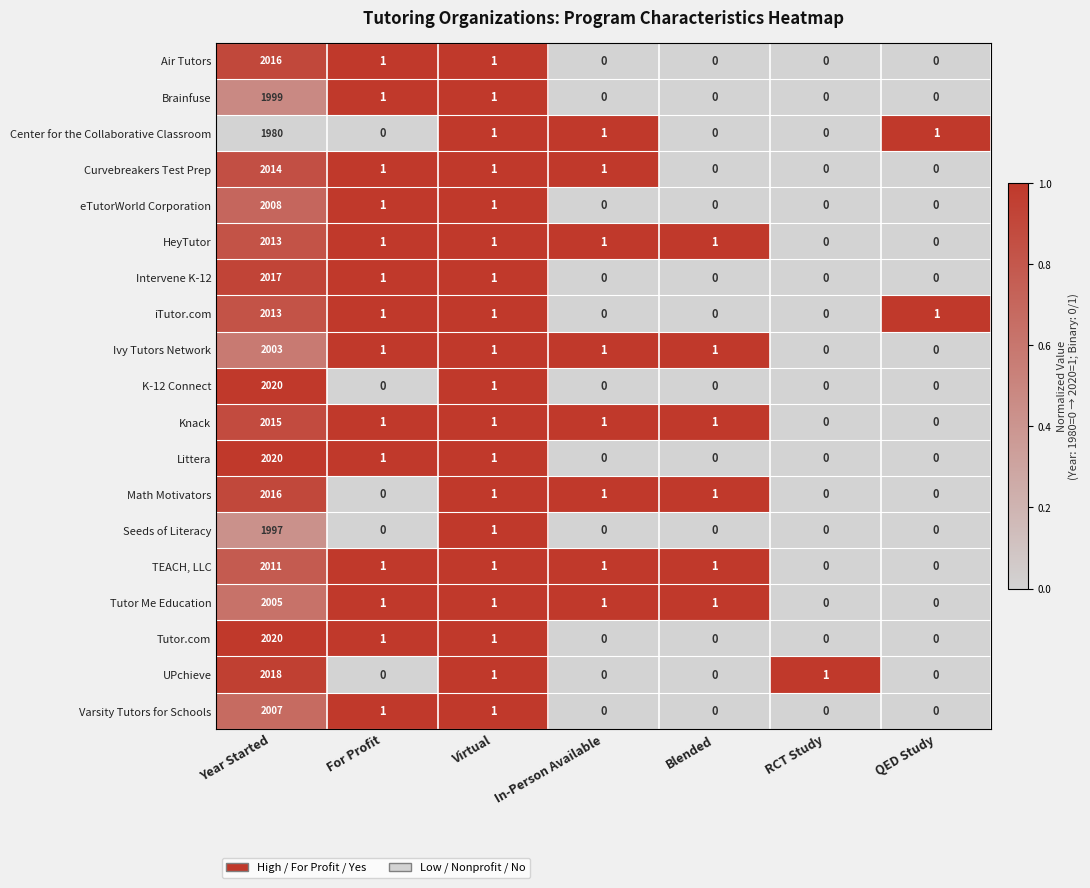

What is the sum of the TEACH, LLC values at RCT Study and Year Started?

2011